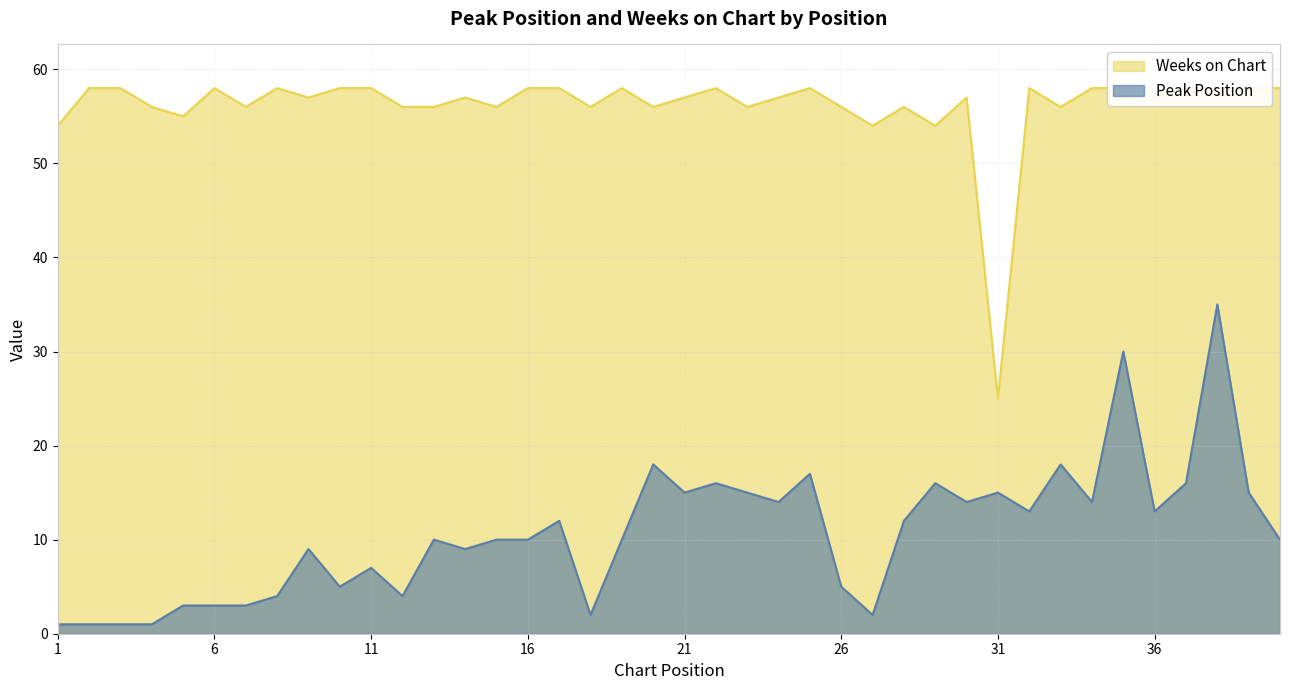

What value does the Weeks on Chart series have at 5?

55